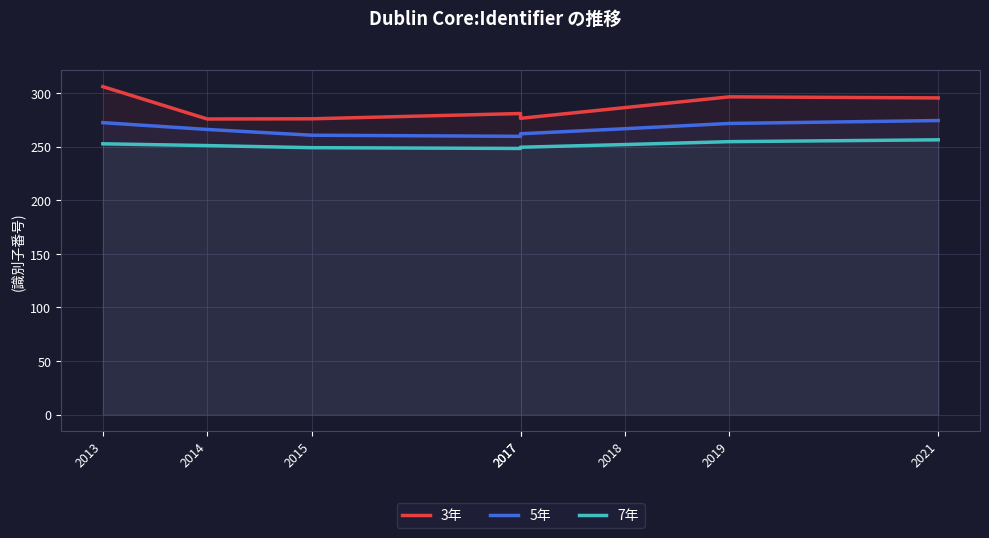

Rank the categories by 5年 value from lowest to highest.

2017, 2015, 2017, 2014, 2018, 2019, 2013, 2021